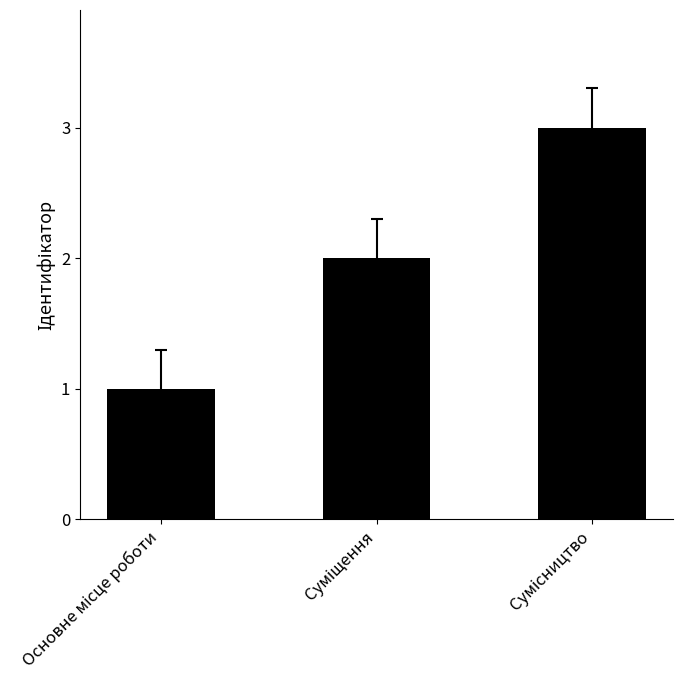

What is the difference between the maximum and minimum values?

2